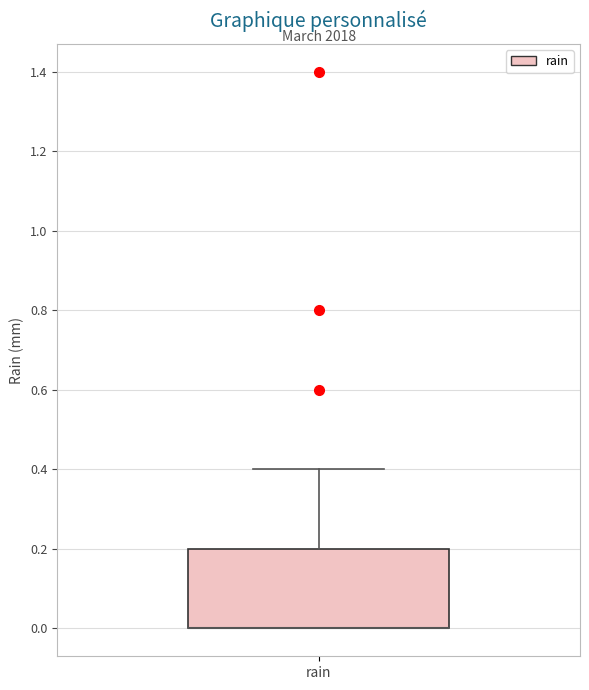

Transcribe this box plot: give where the median line is, the range the box spans, and where the two whiskers end, as read against the y-axis. The values are not printed on the chart, so give them approximately, as read against the axis.

median 0.0 (drawn on the box's lower edge), box 0.0 to 0.2, whiskers 0.0 to 0.4